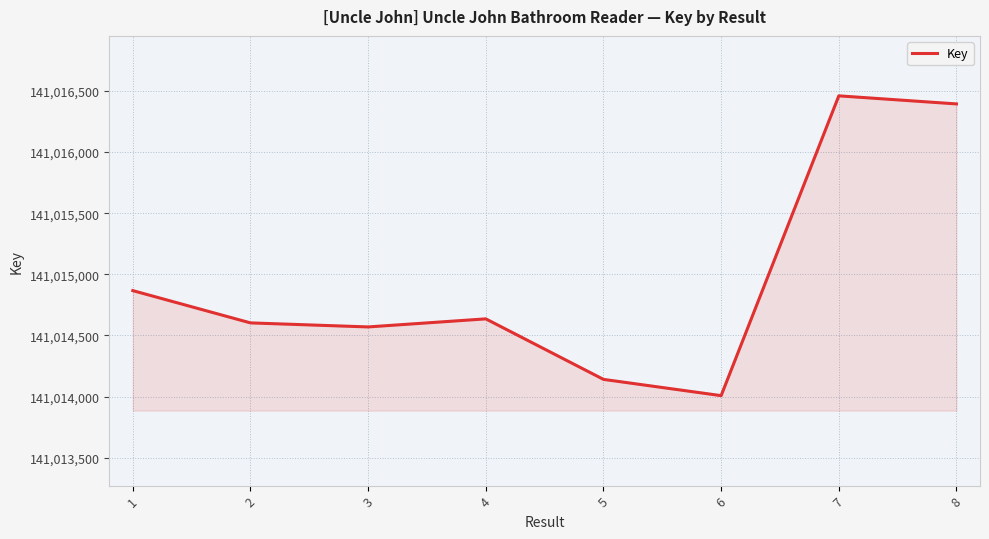

Rank the categories by value from highest to lowest.

7, 8, 1, 4, 2, 3, 5, 6